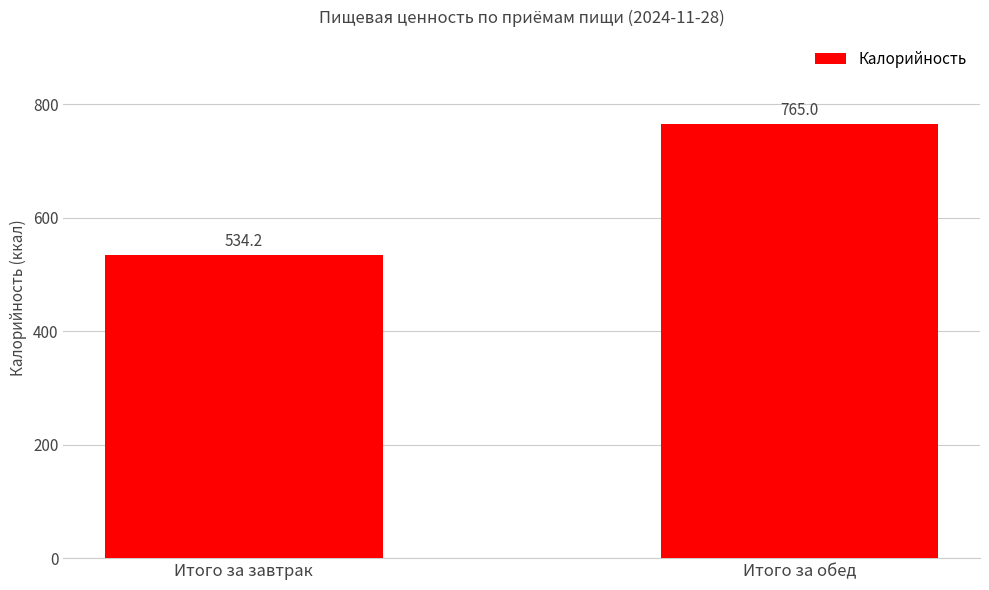

The chart shows a value of 249.1 at Итого за обед. True or false?

False